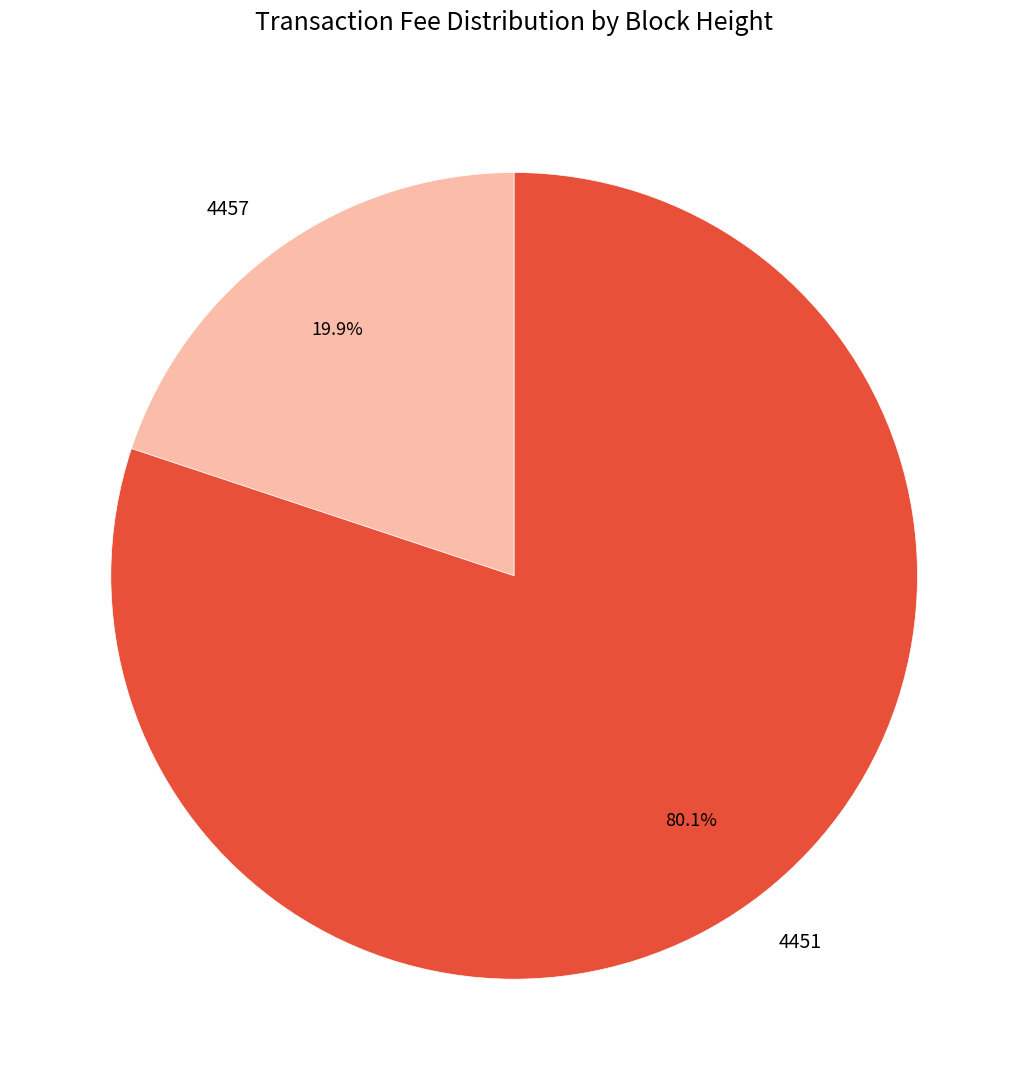

Which slice is the largest?

4451